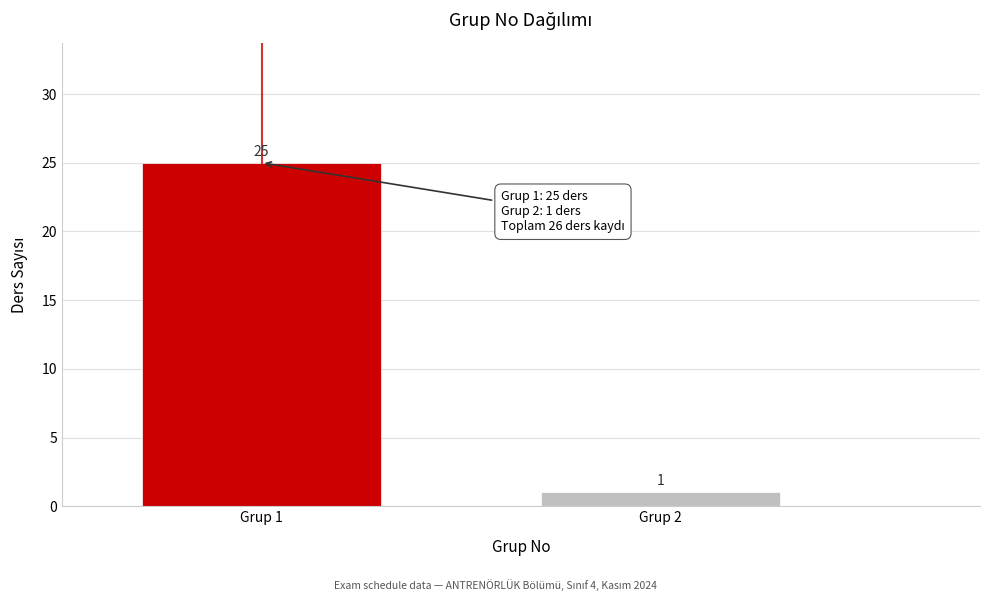

Reading left to right, what are all the values shown in this chart?

Grup 1=25	Grup 2=1